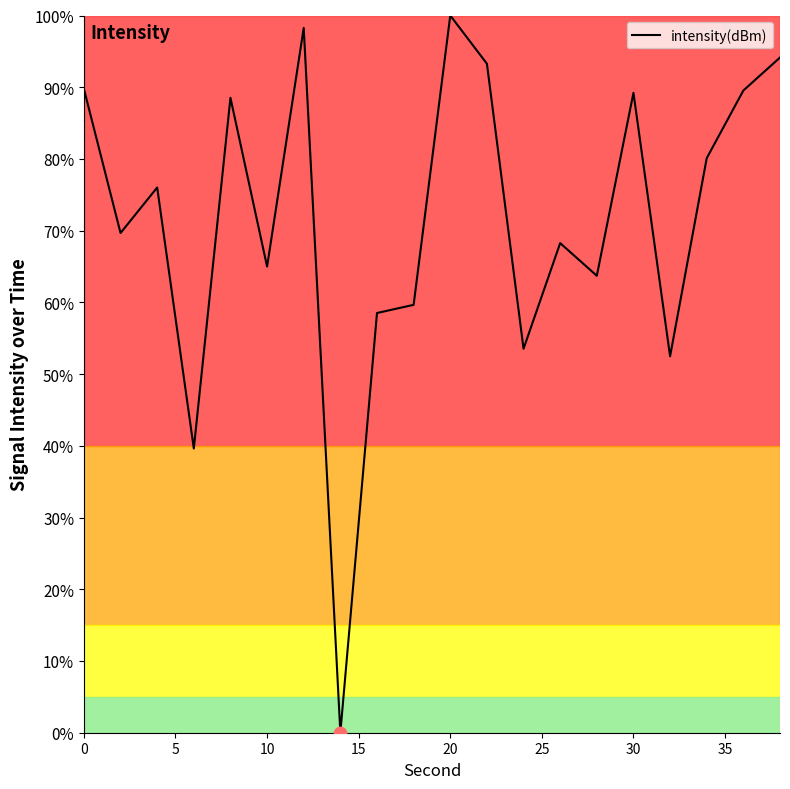

What is the difference between the maximum and minimum values?

100.0